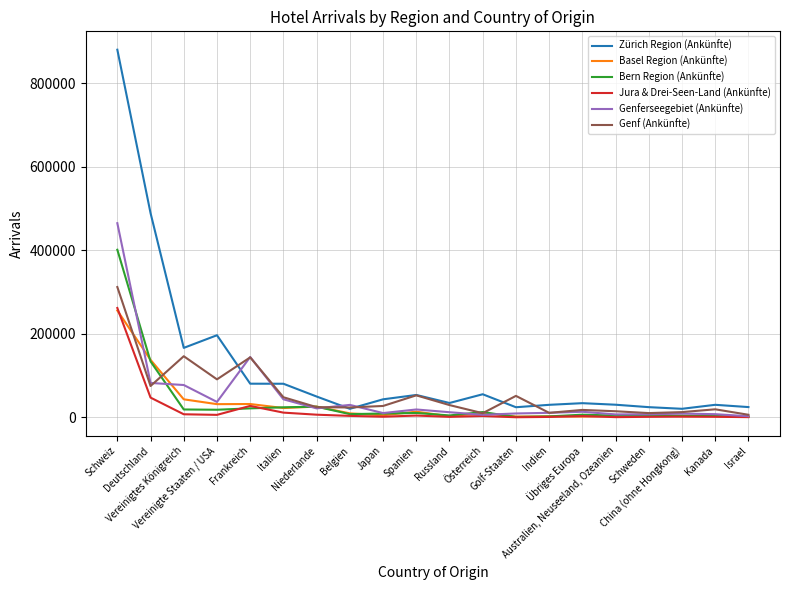

Which series has the largest total across all categories?

Zürich Region (Ankünfte)